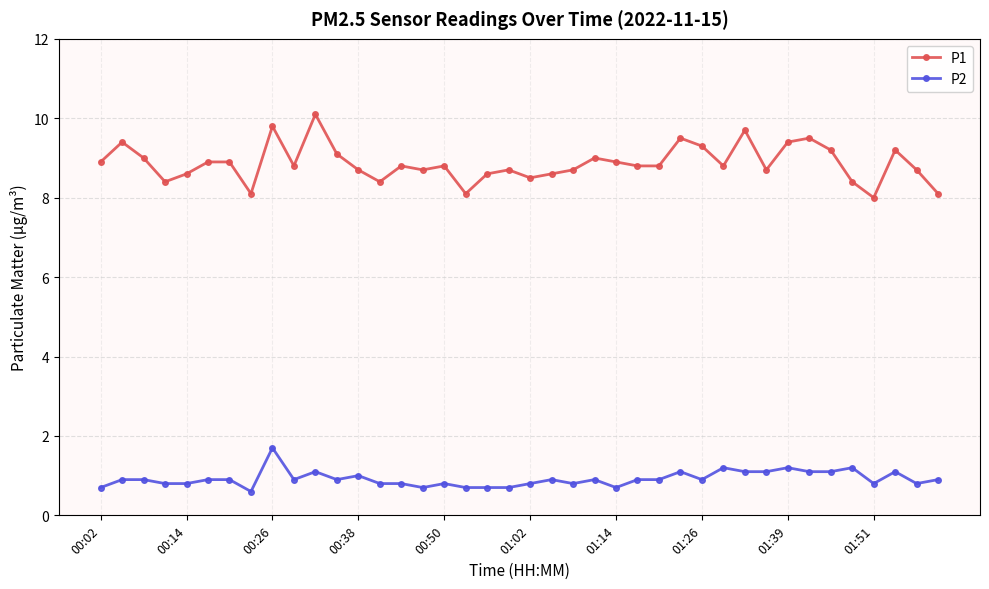

List the series in order of their peak value, highest first.

P1, P2